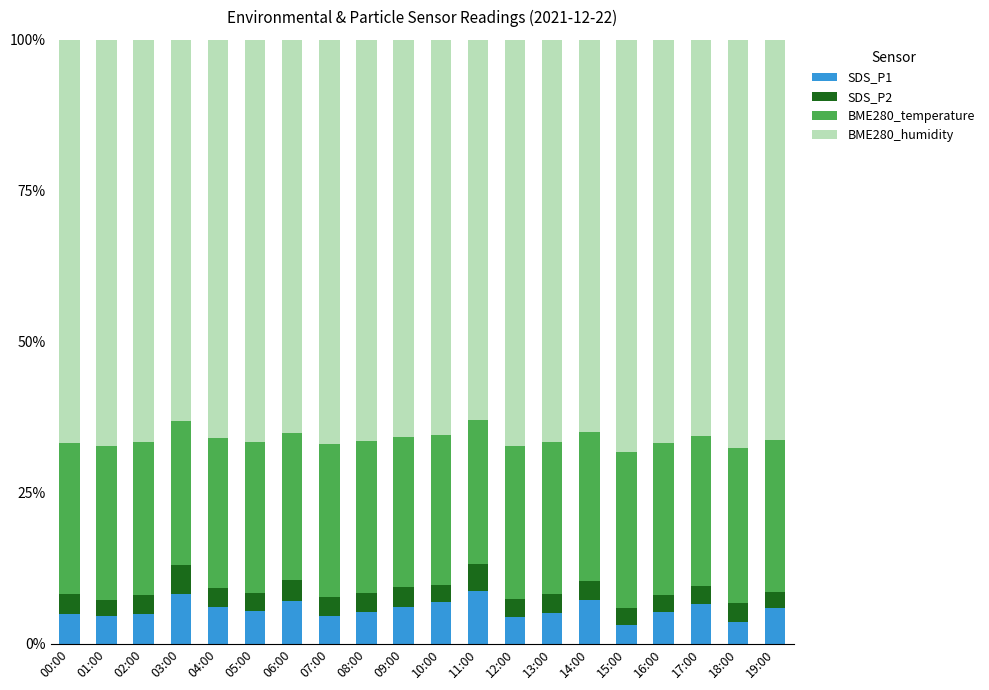

What is the total value across all series at 09:00?

100.0